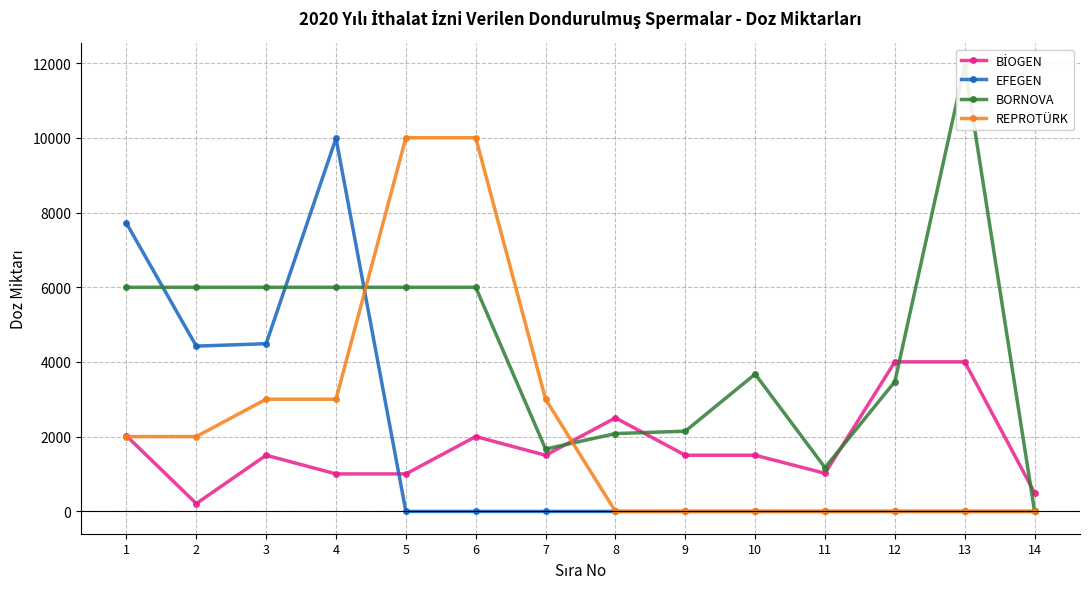

Which series ends up on top after the final intersection of BİOGEN and REPROTÜRK?

BİOGEN